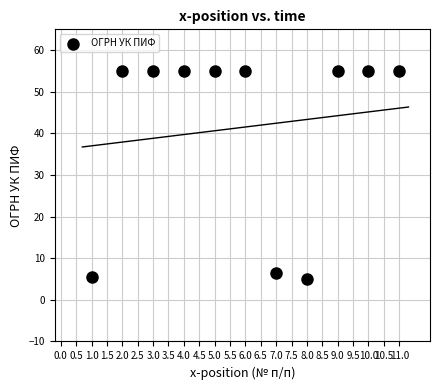

What is the range of X values (max minus min)?

10.0